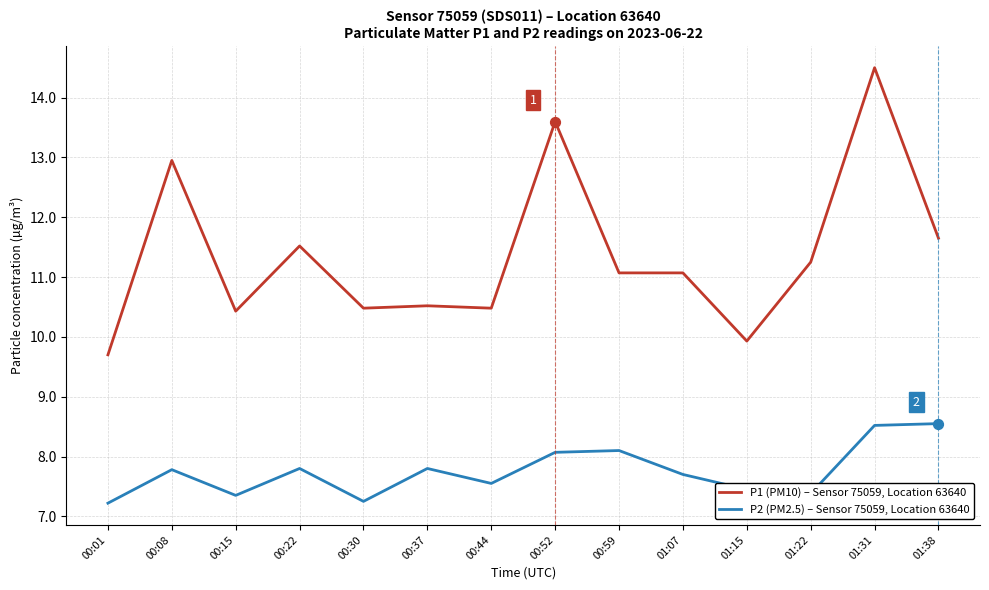

At which category is the sum across all series the highest?

01:31